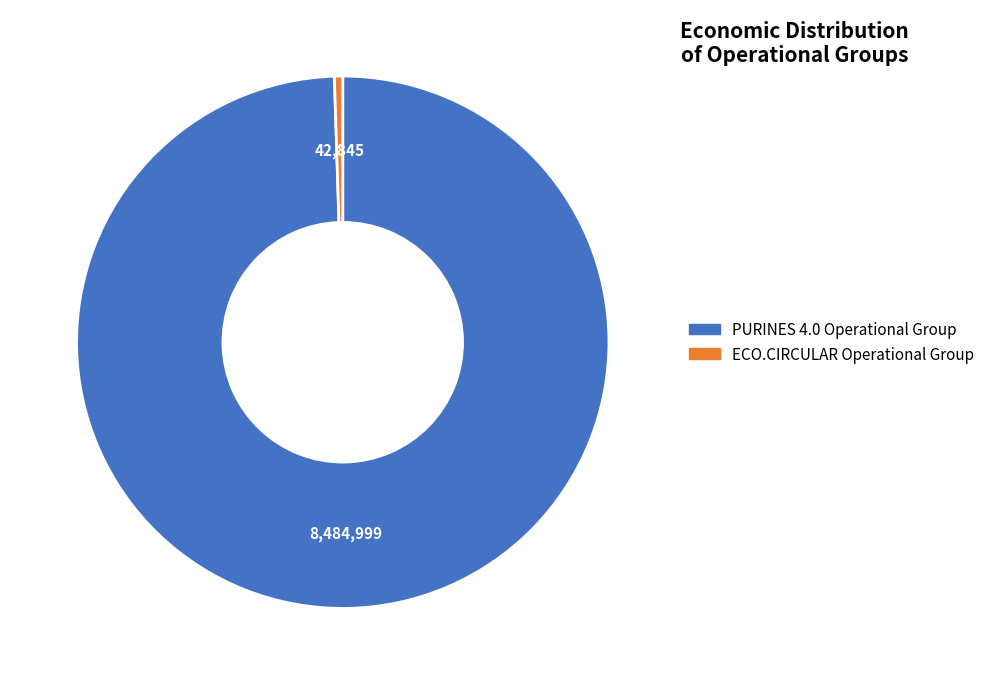

Is it true that ECO.CIRCULAR Operational Group is 11% of the pie?

False